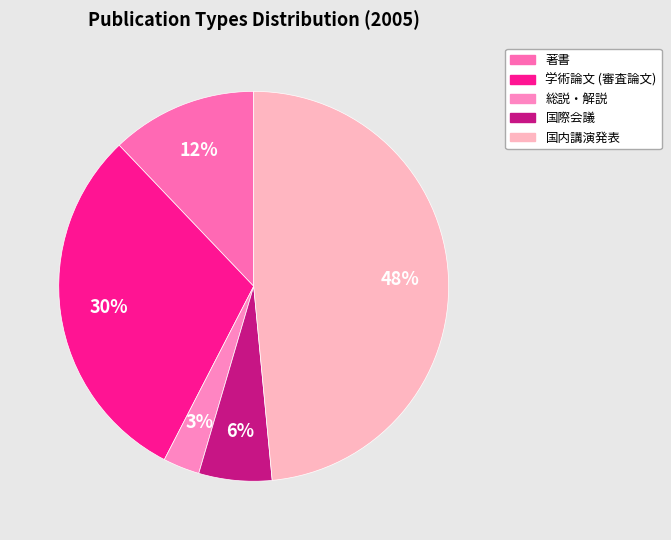

Does 国際会議 account for over 50% of the chart?

No